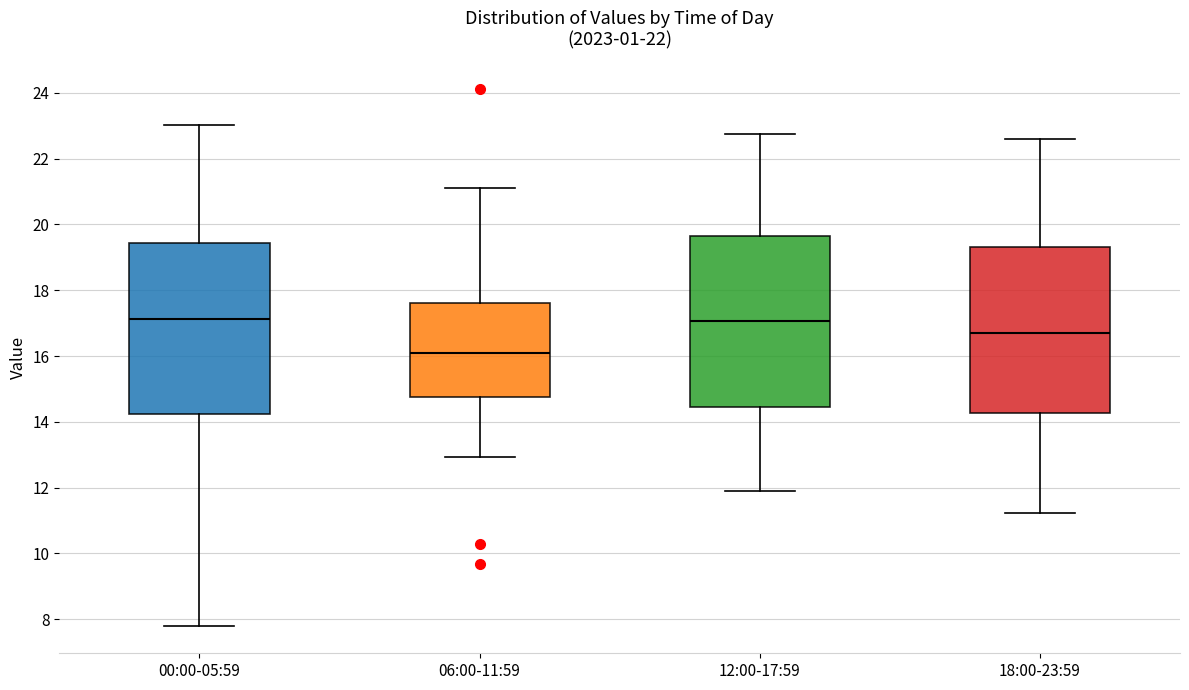

Where does the upper whisker of the box for 18:00-23:59 end on the y-axis? The values are not printed on the chart, so give them approximately, as read against the axis.

22.6